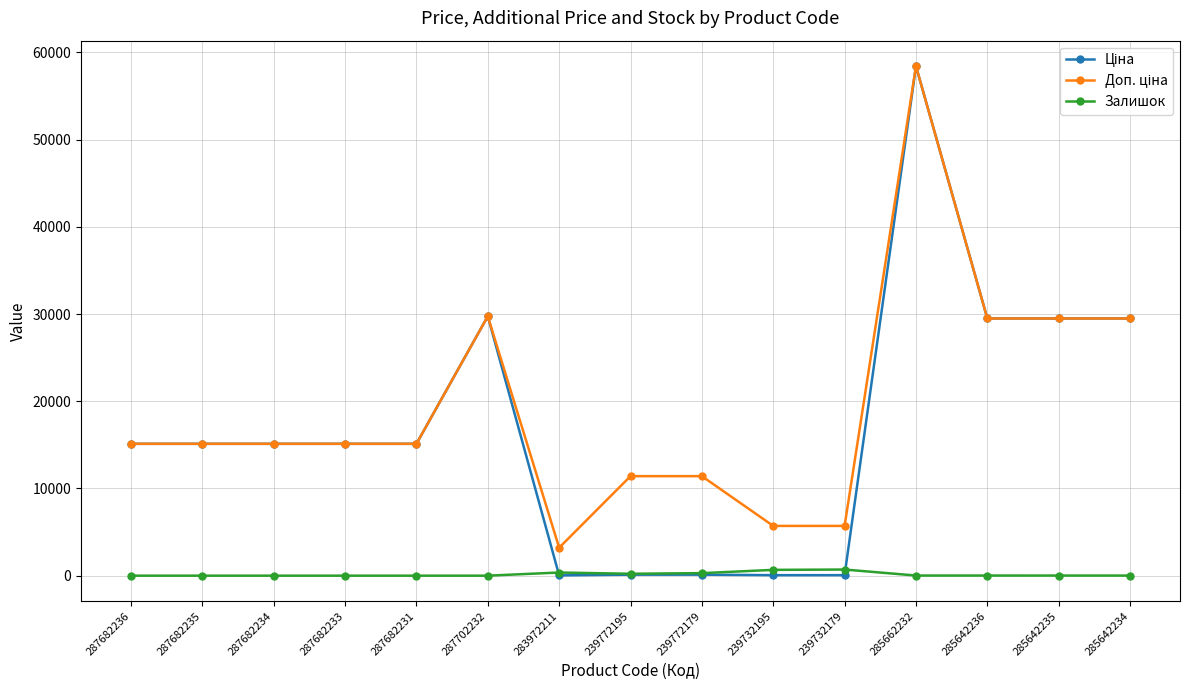

What is the greatest value displayed?

58426.5